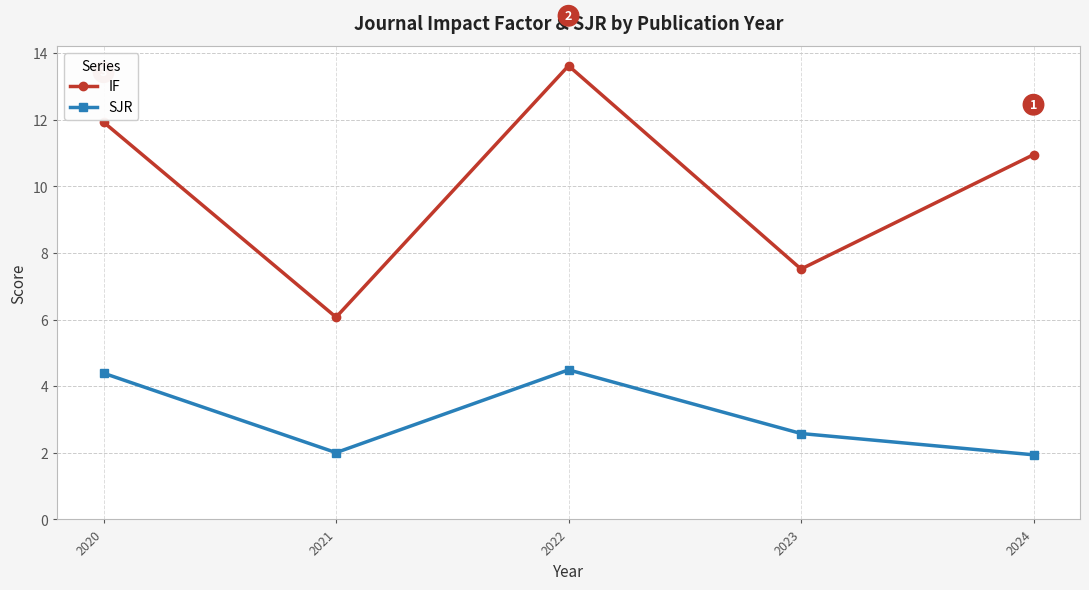

Rank the series by their average value, from lowest to highest.

SJR, IF